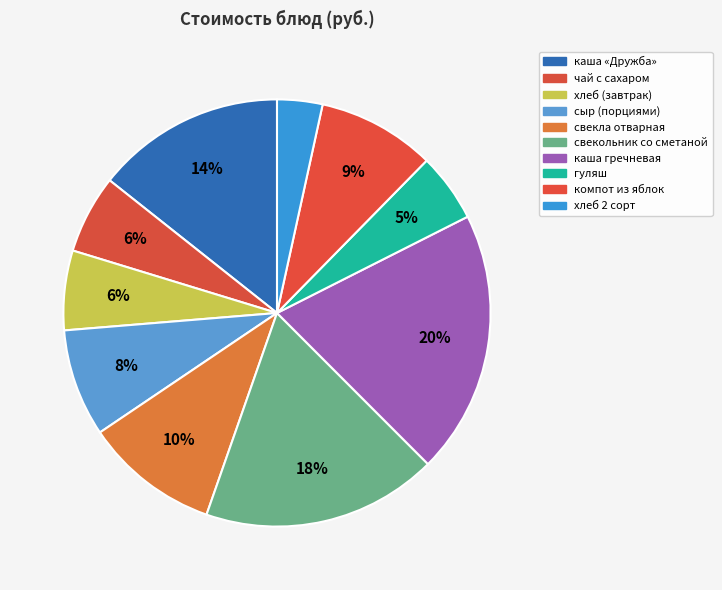

Does хлеб 2 сорт account for over 50% of the chart?

No